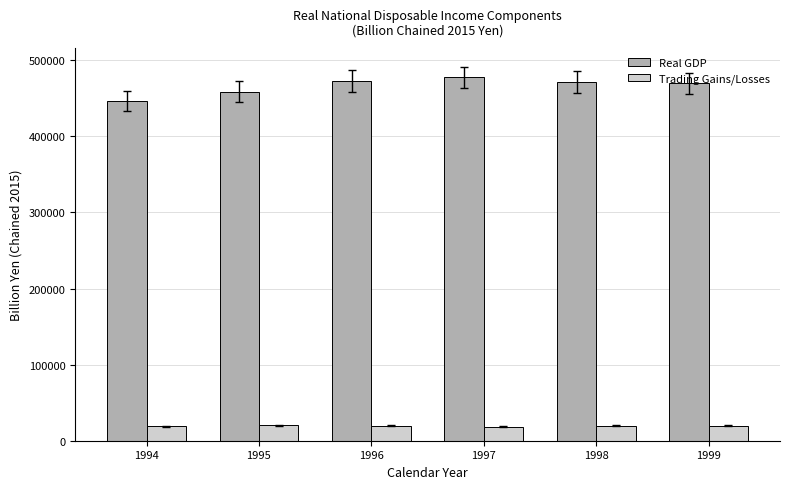

Rank the series by their maximum value, from lowest to highest.

Trading Gains/Losses, Real GDP